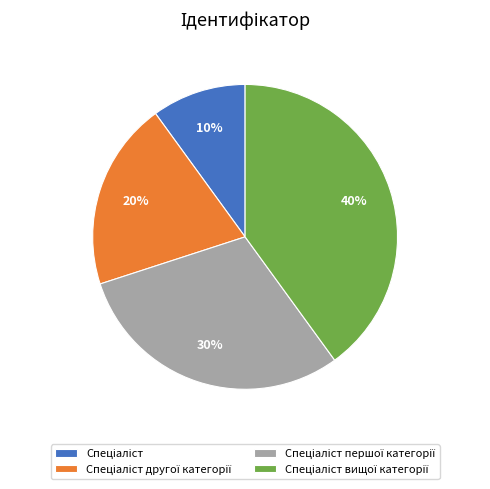

To the nearest percent, what is the difference between the largest and smallest slice percentages?

30%